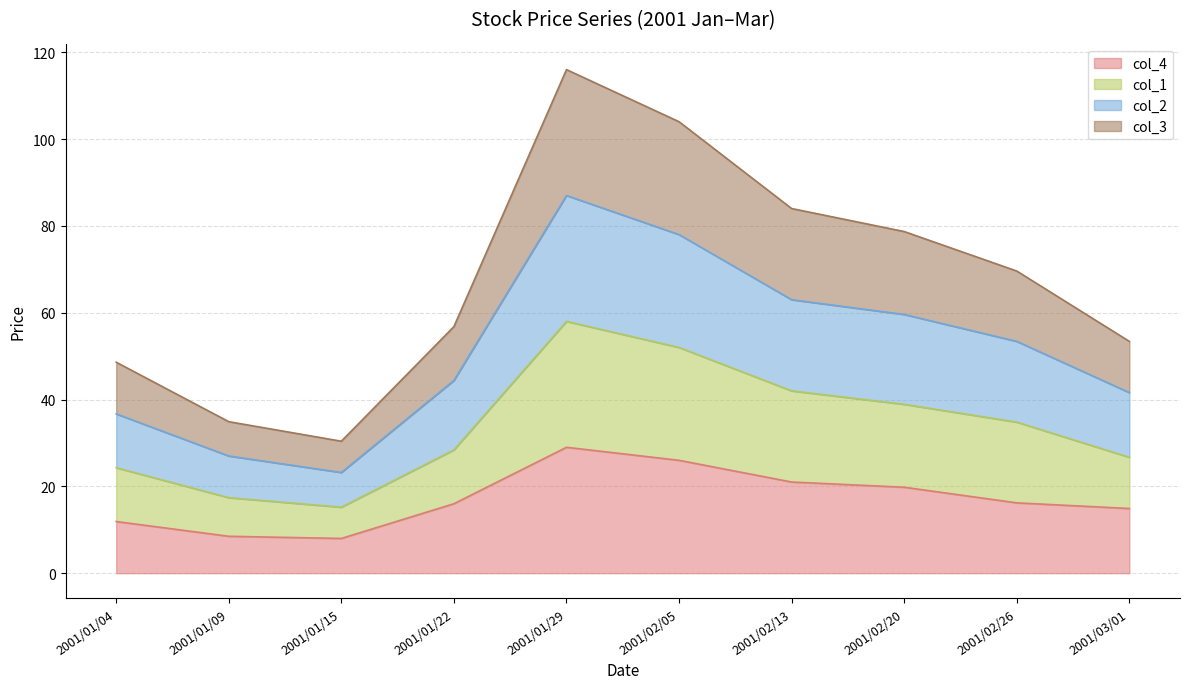

Is the value of col_2 at 2001/01/09 greater than the value of col_4 at 2001/01/09?

Yes